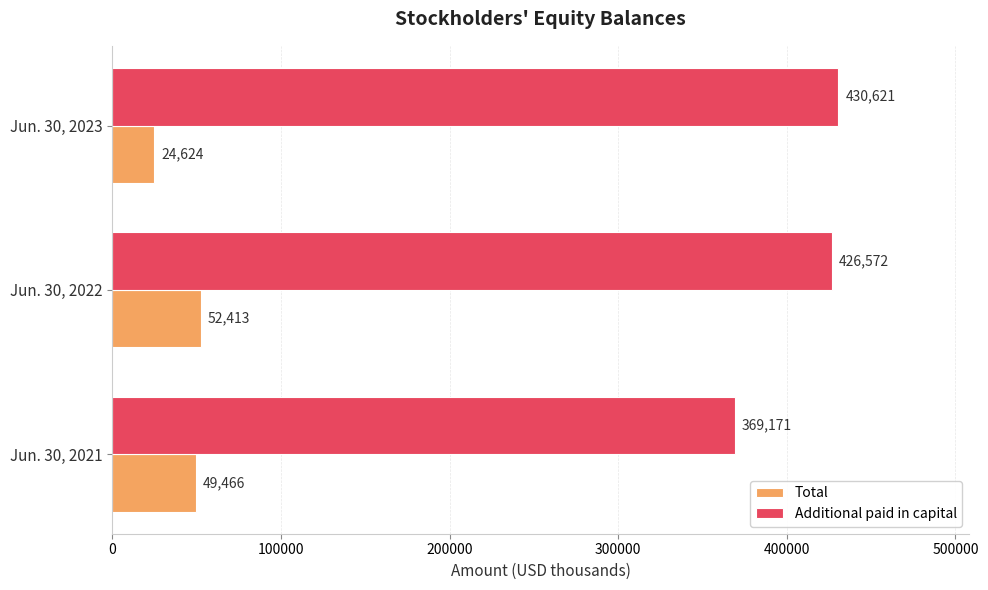

At how many categories does at least one series exceed 124295?

3